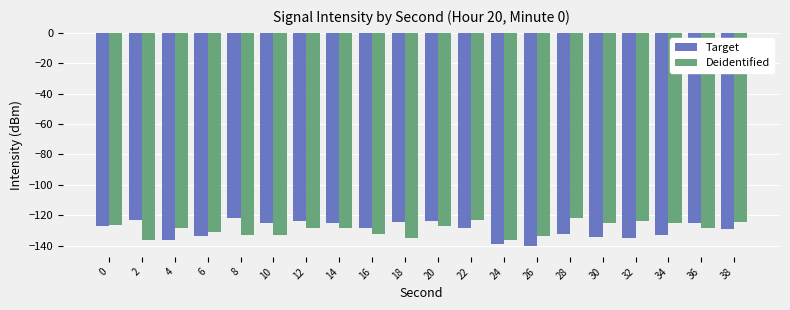

How many bars are there in total?

40